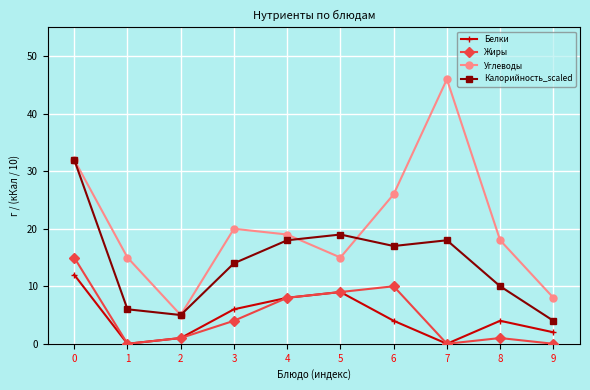

Does the chart have visible grid lines?

Yes